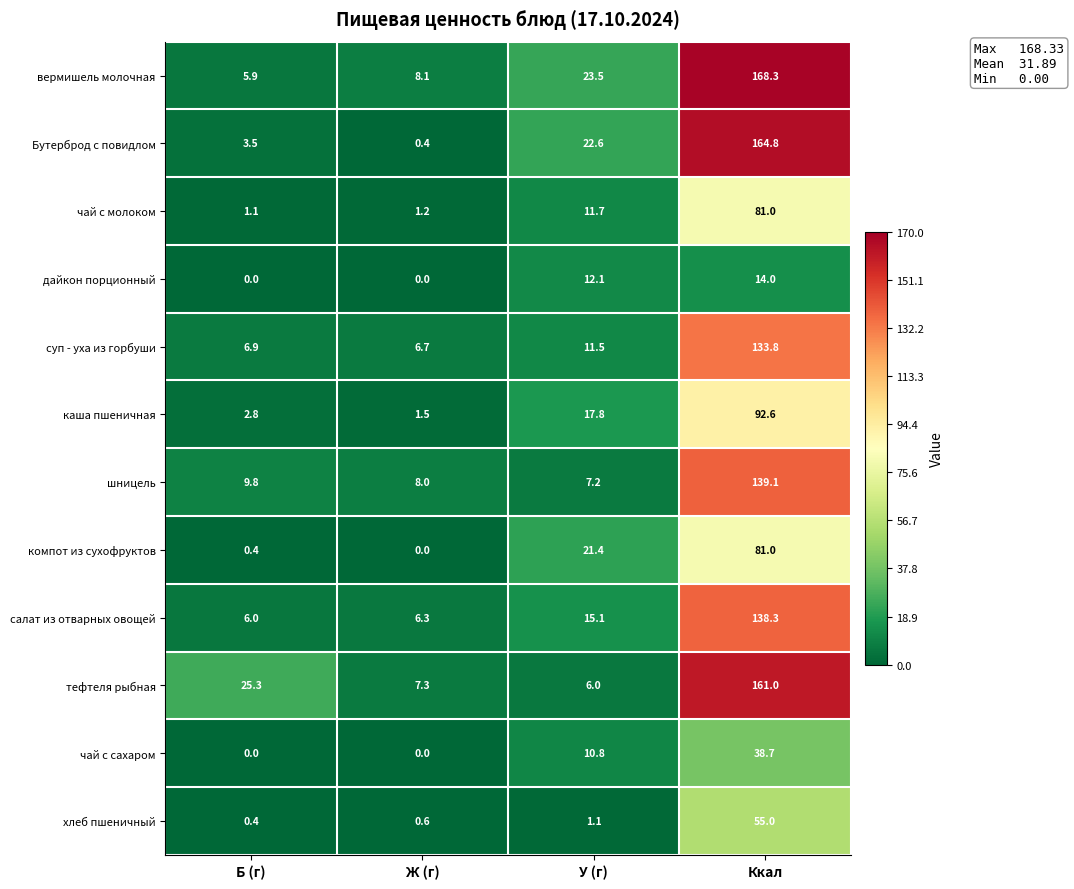

What is the difference between the highest and lowest values at Б (г)?

25.3